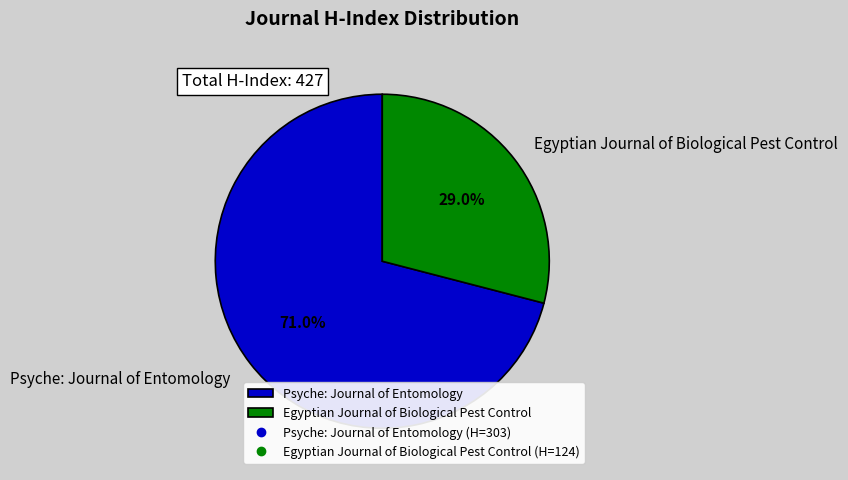

What percentage is the Psyche: Journal of Entomology slice, to the nearest percent?

71%